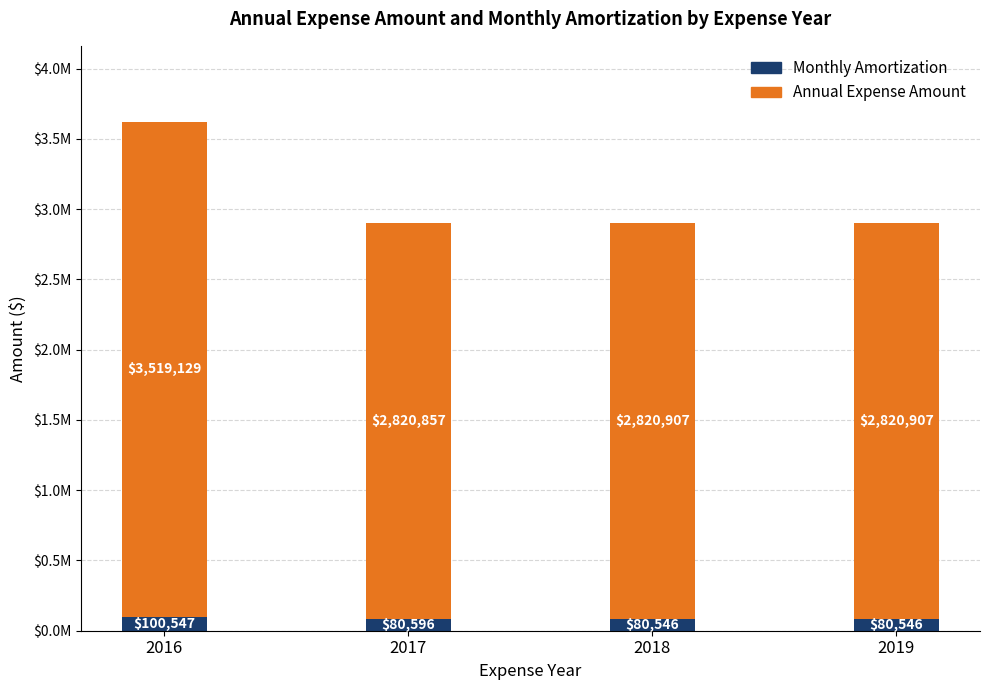

What are all the series names shown in the legend?

Monthly Amortization, Annual Expense Amount